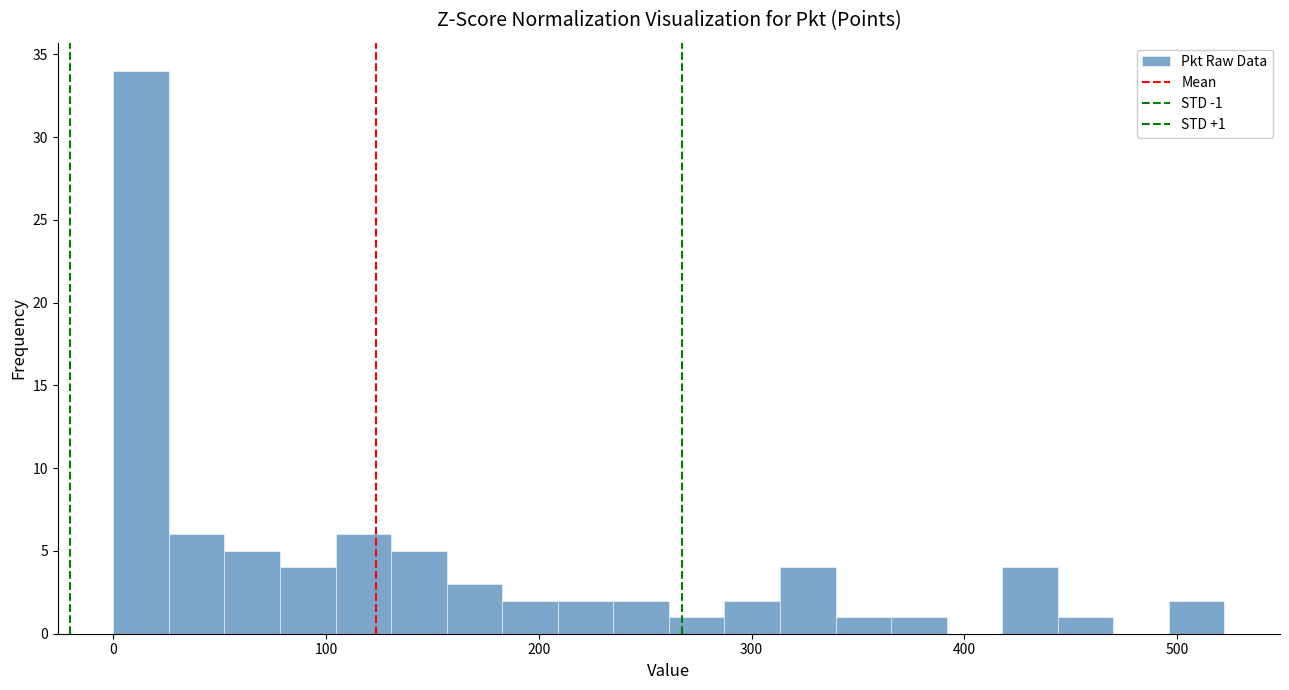

Around what value on the x-axis is the tallest bar? Give the approximate position of its centre, as read against the axis.

10